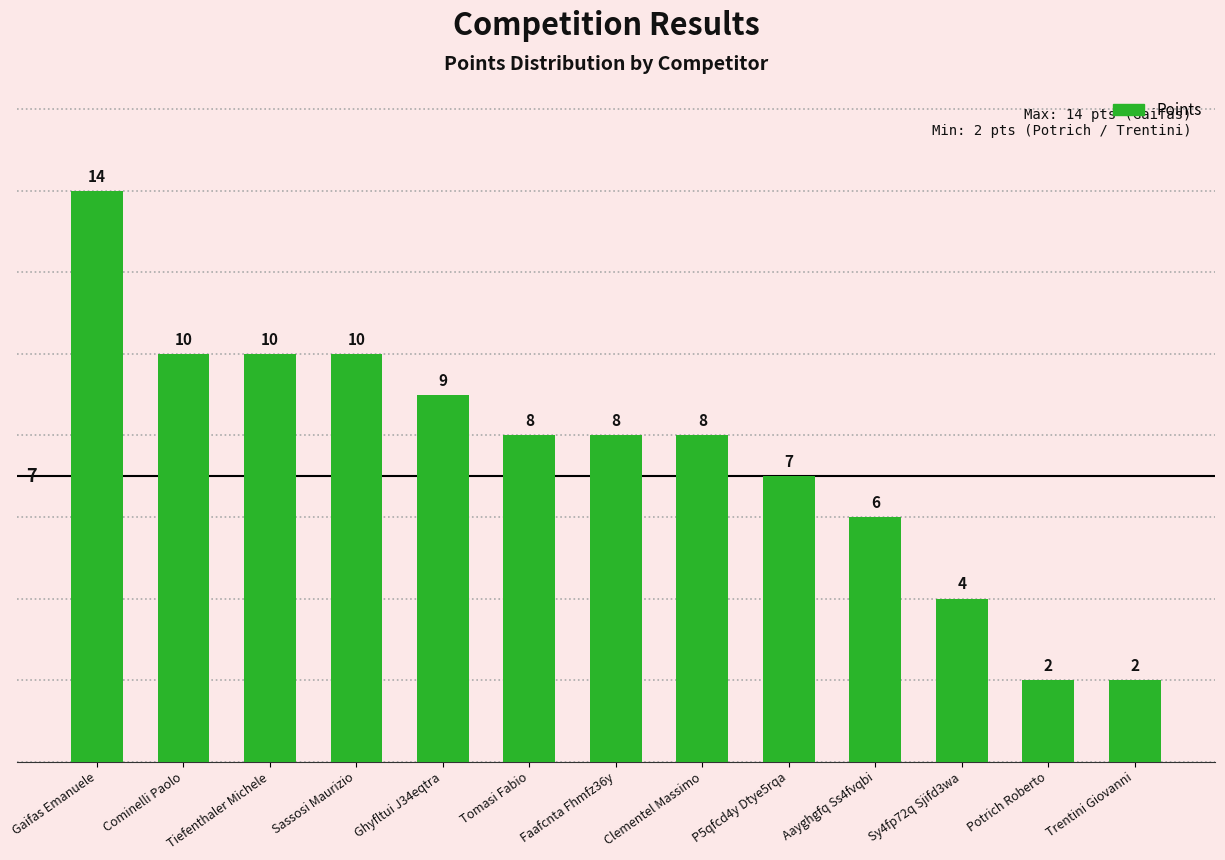

The value at Sy4fp72q Sjifd3wa is 4. True or false?

True